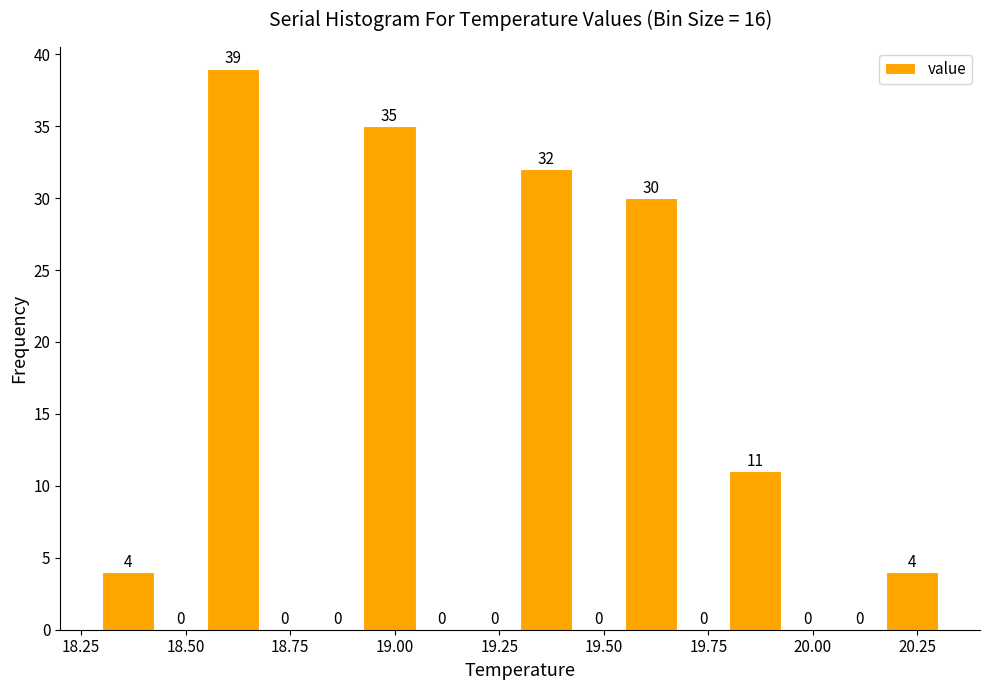

Read against the x-axis, roughly where is the centre of the tallest bar?

18.60